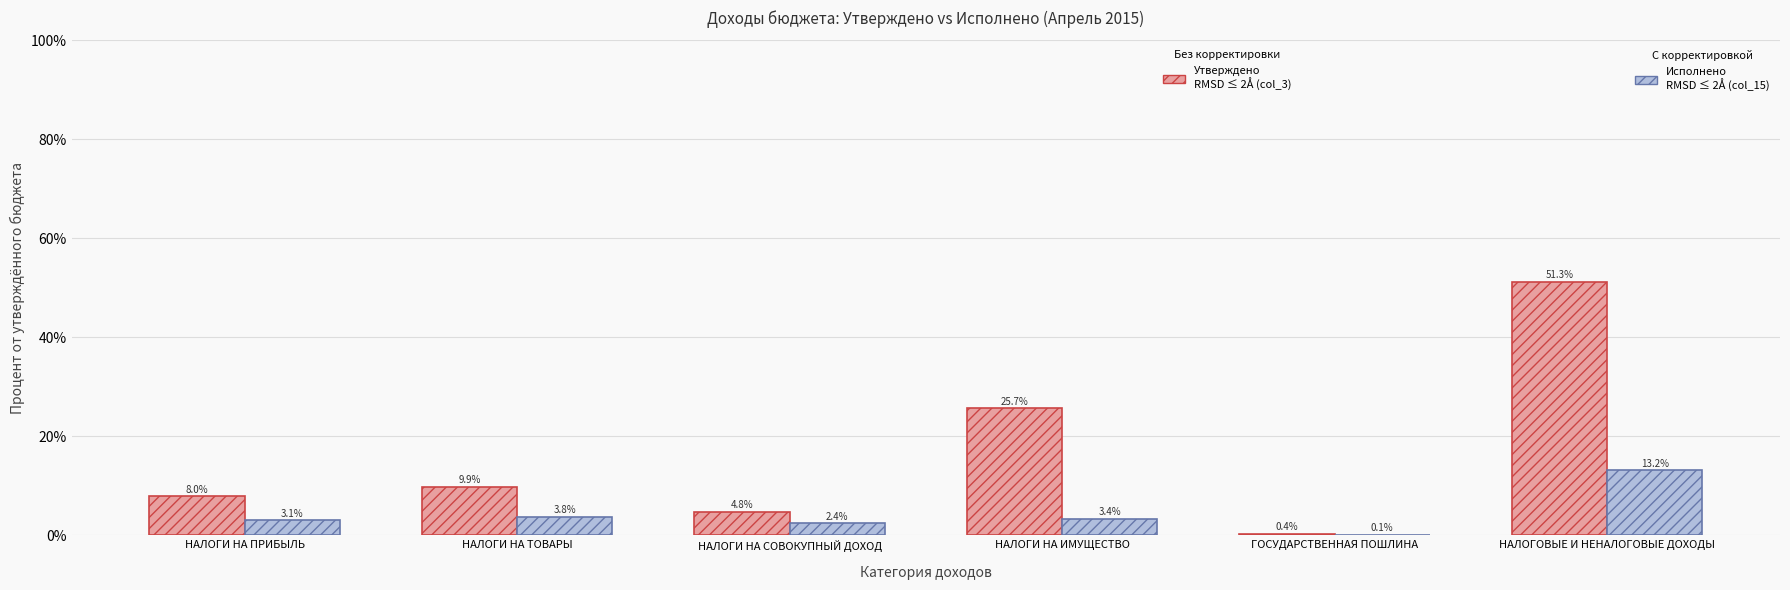

Are the bars grouped side by side (vs. stacked)?

Yes